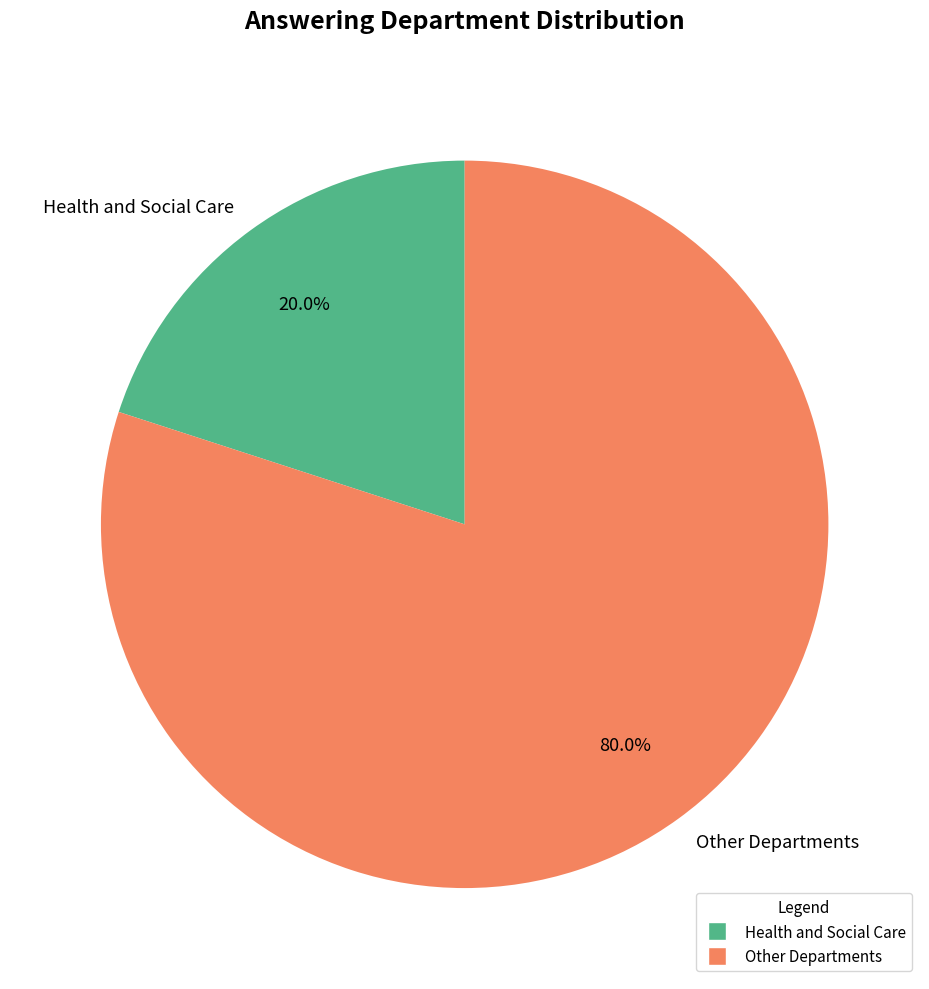

Count the number of slices in the pie.

2